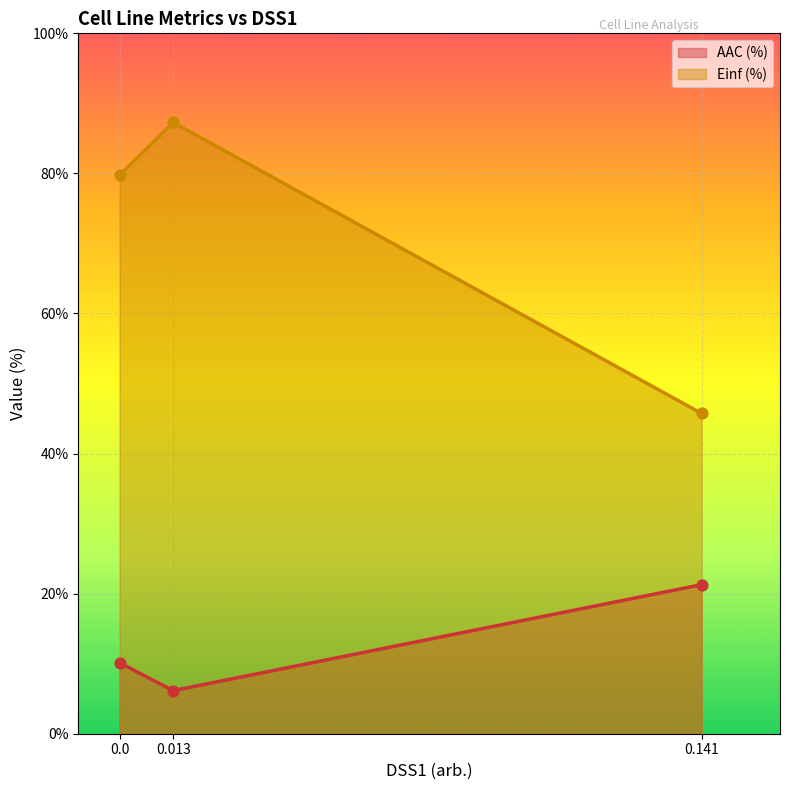

What are all the series names shown in the legend?

AAC (%), Einf (%)